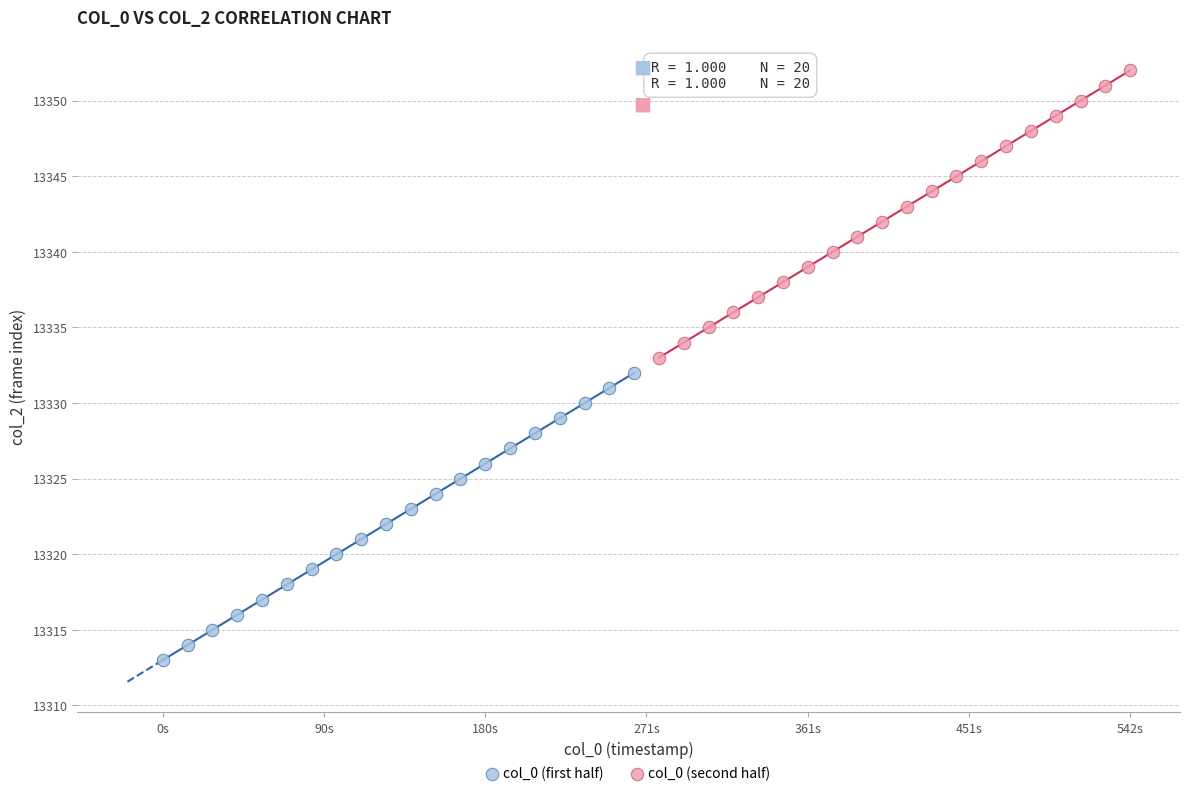

What are all the series names shown in the legend?

col_0 (first half), col_0 (second half)